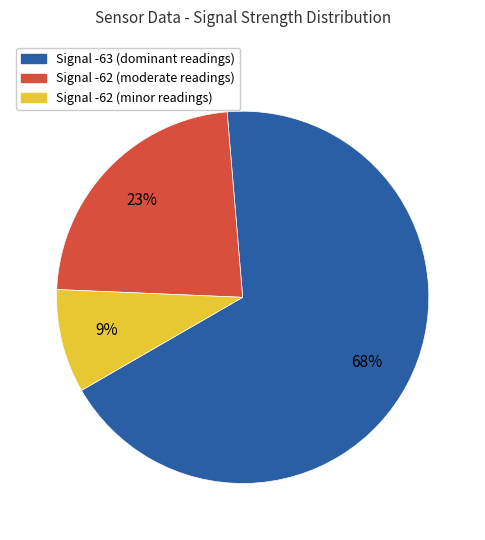

To the nearest percent, what is the average slice percentage?

33%